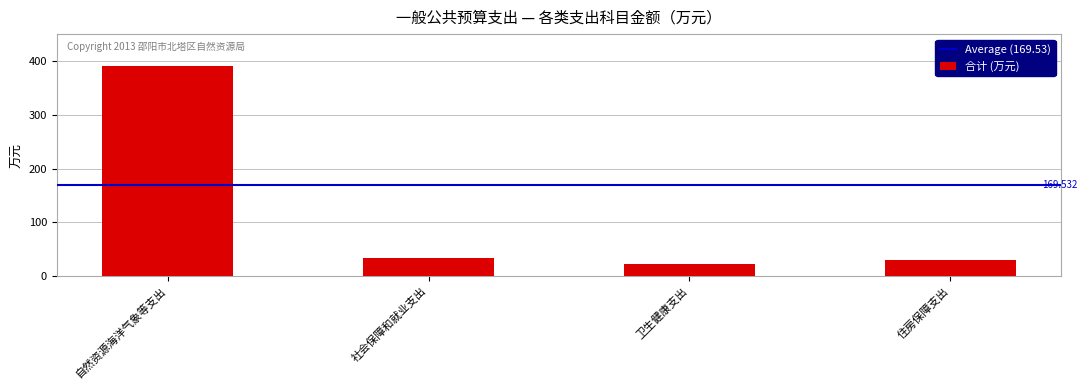

Between 住房保障支出 and 自然资源海洋气象等支出, which is larger?

自然资源海洋气象等支出